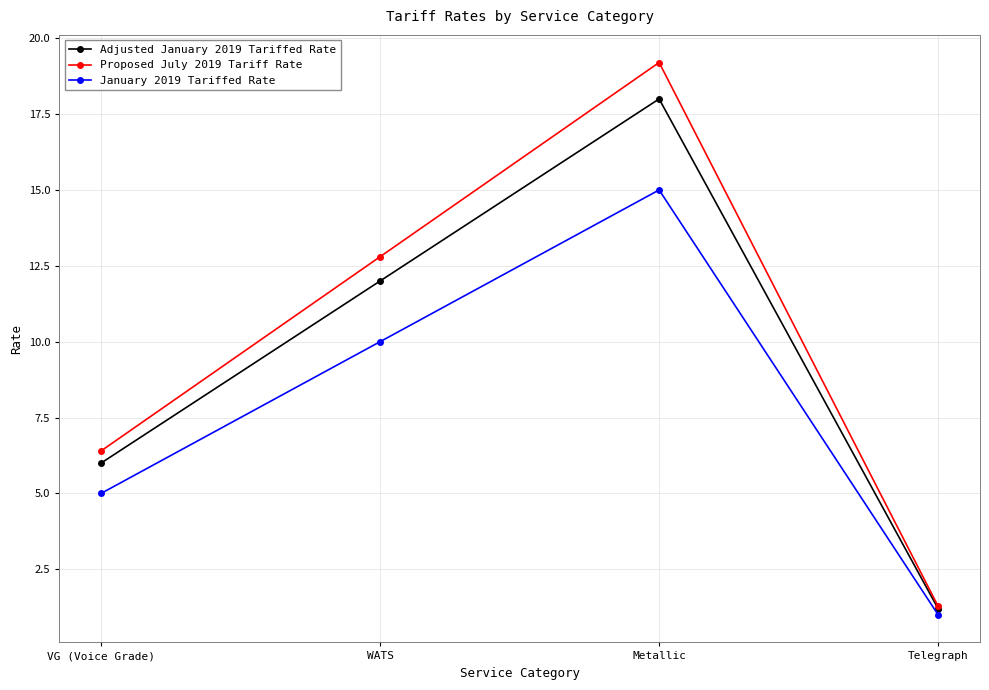

What is the lowest value of the Adjusted January 2019 Tariffed Rate series?

1.2